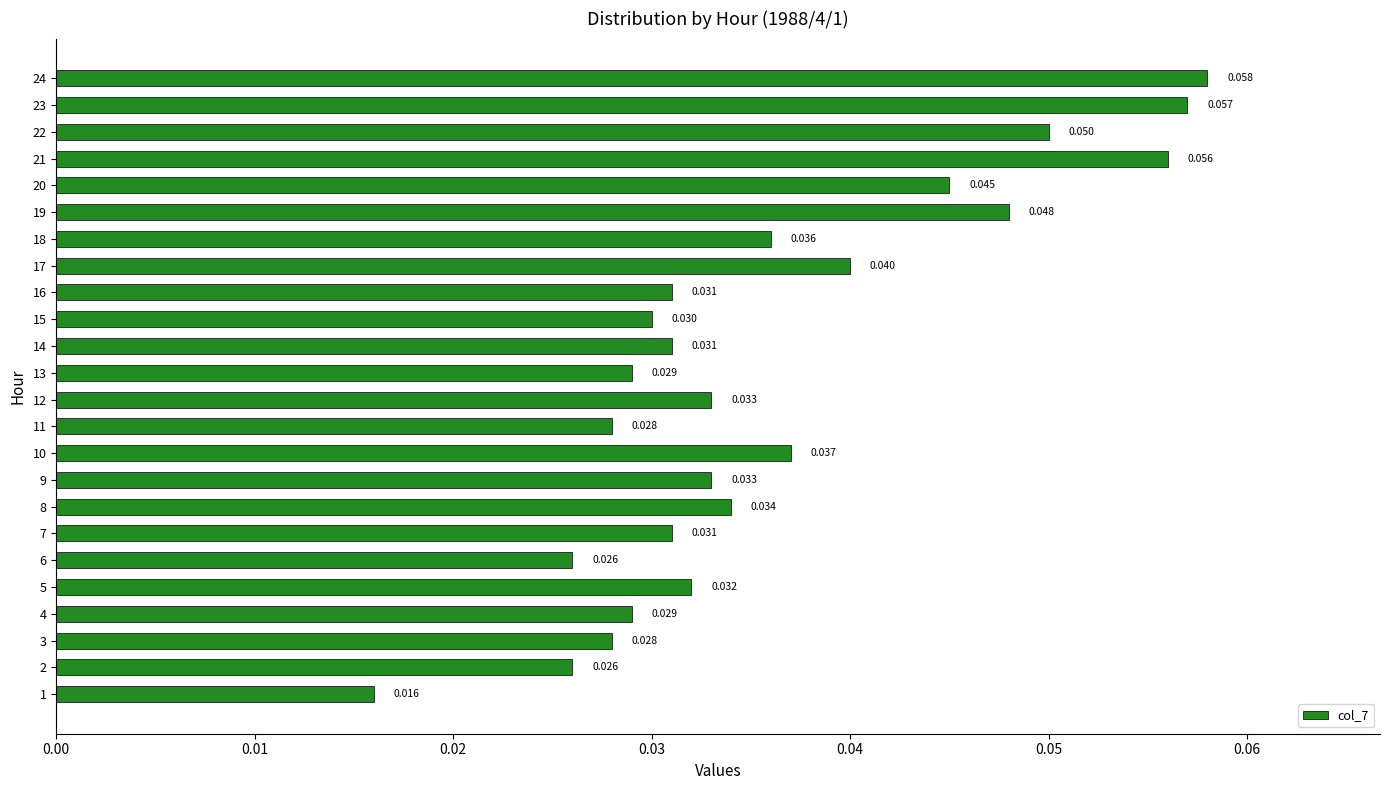

At which category does the chart reach its peak across all series?

24